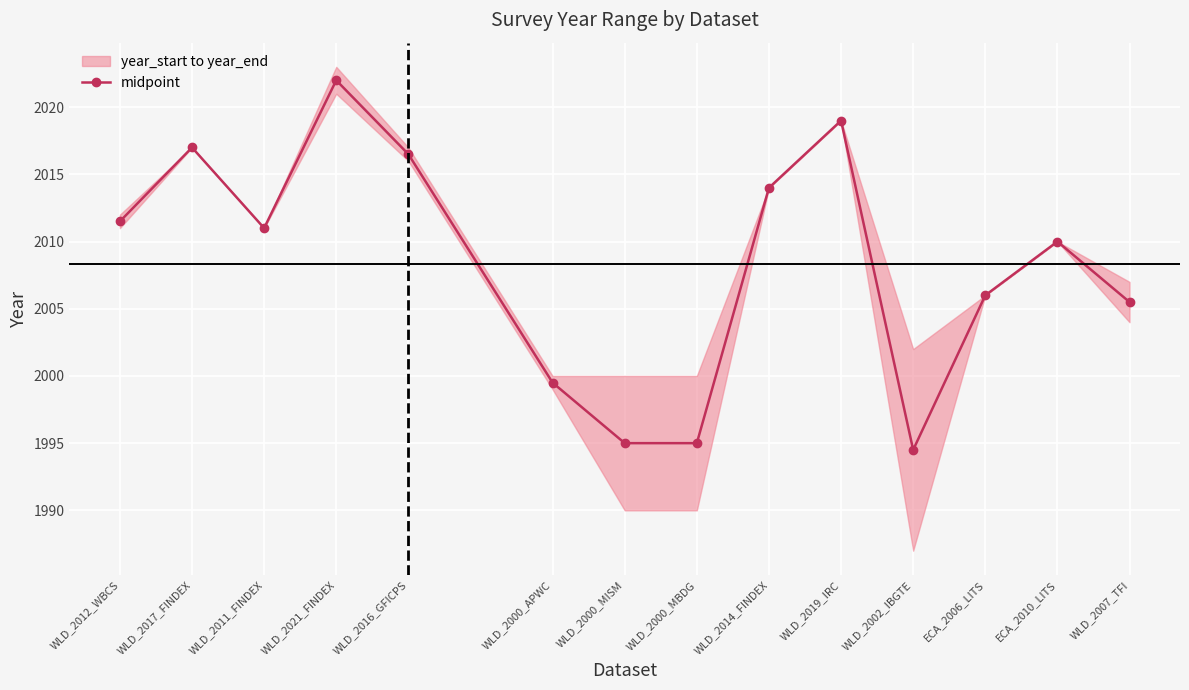

What is the difference between the values at WLD_2014_FINDEX and WLD_2000_MBDG?

19.0